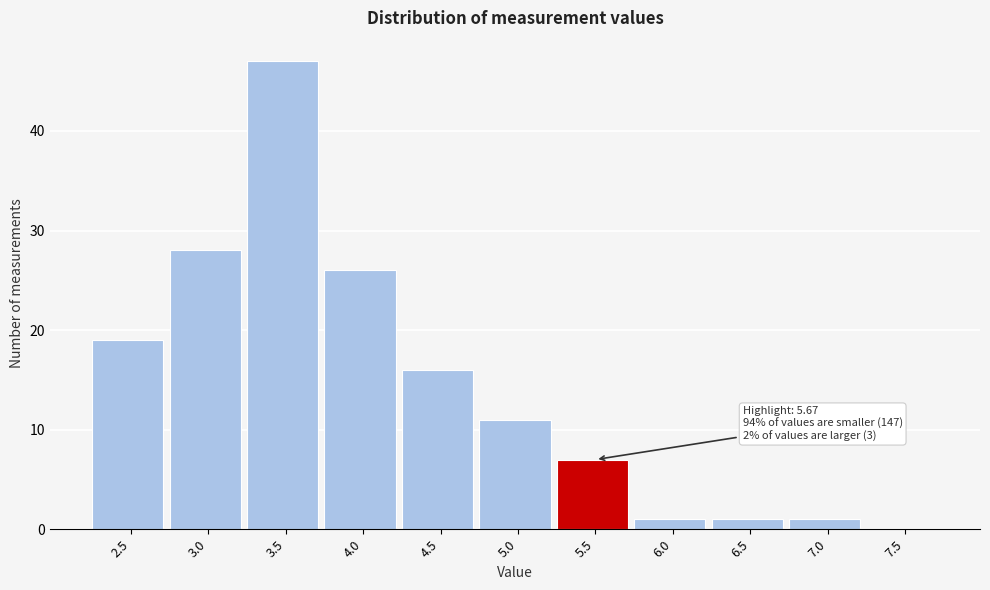

Reading left to right, what are all the values shown in this chart?

2.5=19	3.0=28	3.5=47	4.0=26	4.5=16	5.0=11	5.5=7	6.0=1	6.5=1	7.0=1	7.5=0